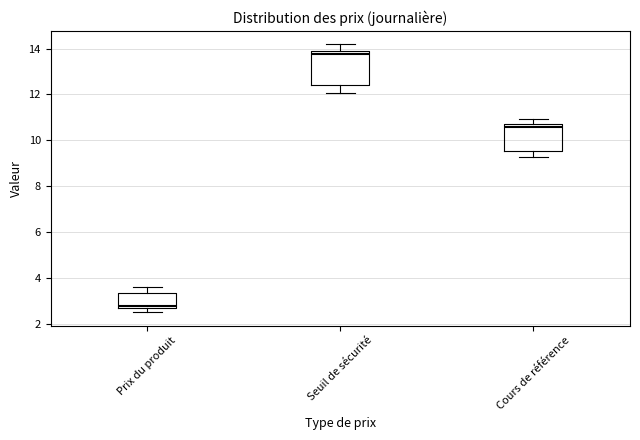

Reading left to right, transcribe this box plot: for each box, give where its median line is, the range the box spans, and where its two whiskers end, as read against the y-axis. The values are not printed on the chart, so give them approximately, as read against the axis.

Prix du produit: median 2.8 (just above the box's lower edge), box 2.8 to 3.4, whiskers 2.6 to 3.6
Seuil de sécurité: median 13.8, box 12.4 to 14.0, whiskers 12.0 to 14.2
Cours de référence: median 10.6, box 9.6 to 10.8, whiskers 9.2 to 11.0